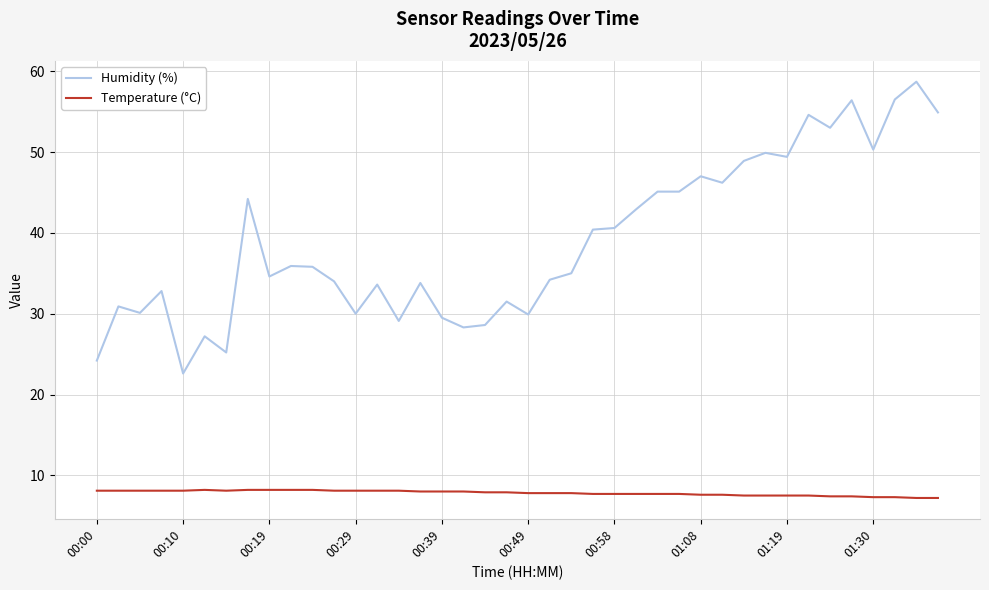

What is the maximum value for Temperature (°C)?

8.2